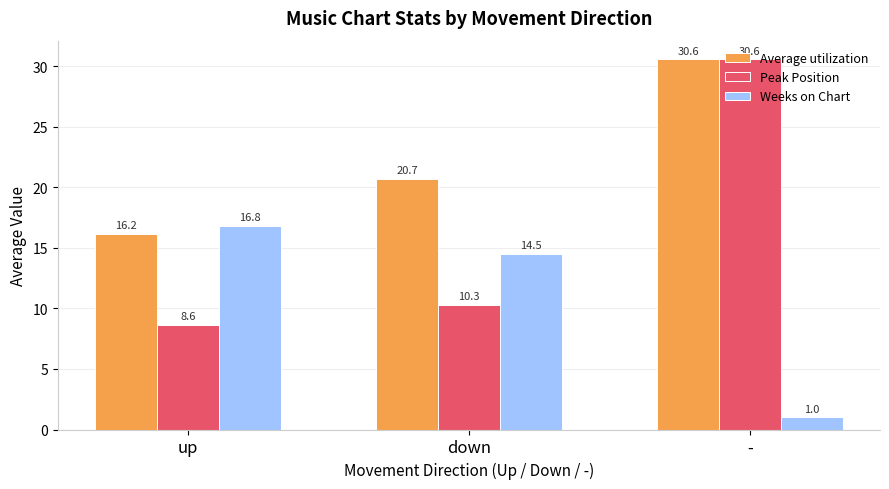

What is the value of the Peak Position bar at the 3rd from the left?

30.6